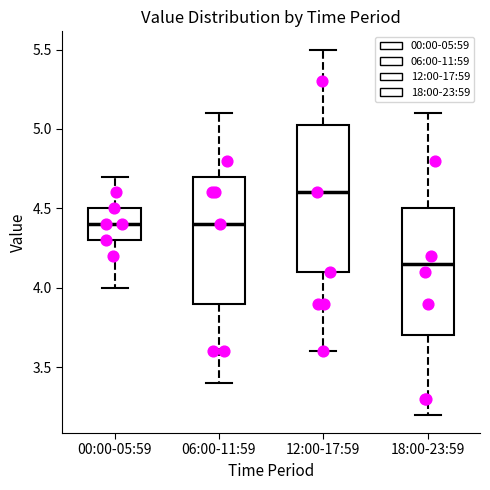

Reading left to right, transcribe this box plot: for each box, give where its median line is, the range the box spans, and where its two whiskers end, as read against the y-axis. The values are not printed on the chart, so give them approximately, as read against the axis.

00:00-05:59: median 4.40, box 4.30 to 4.50, whiskers 4.00 to 4.70
06:00-11:59: median 4.40, box 3.90 to 4.70, whiskers 3.40 to 5.10
12:00-17:59: median 4.60, box 4.10 to 5.05, whiskers 3.60 to 5.50
18:00-23:59: median 4.15, box 3.70 to 4.50, whiskers 3.20 to 5.10